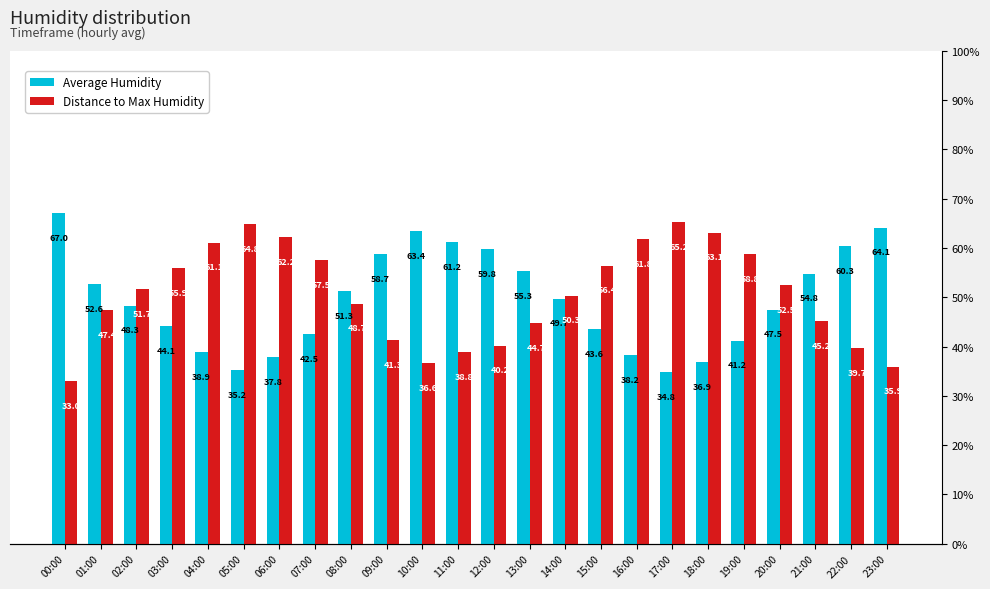

What is the average value of the Distance to Max Humidity series?

50.5